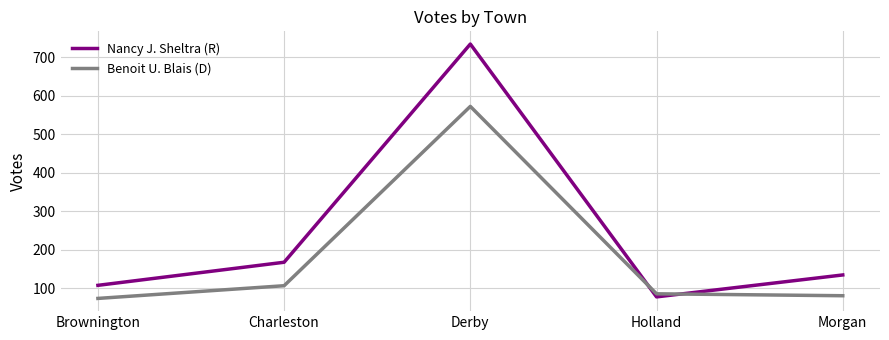

Does the chart have visible grid lines?

Yes